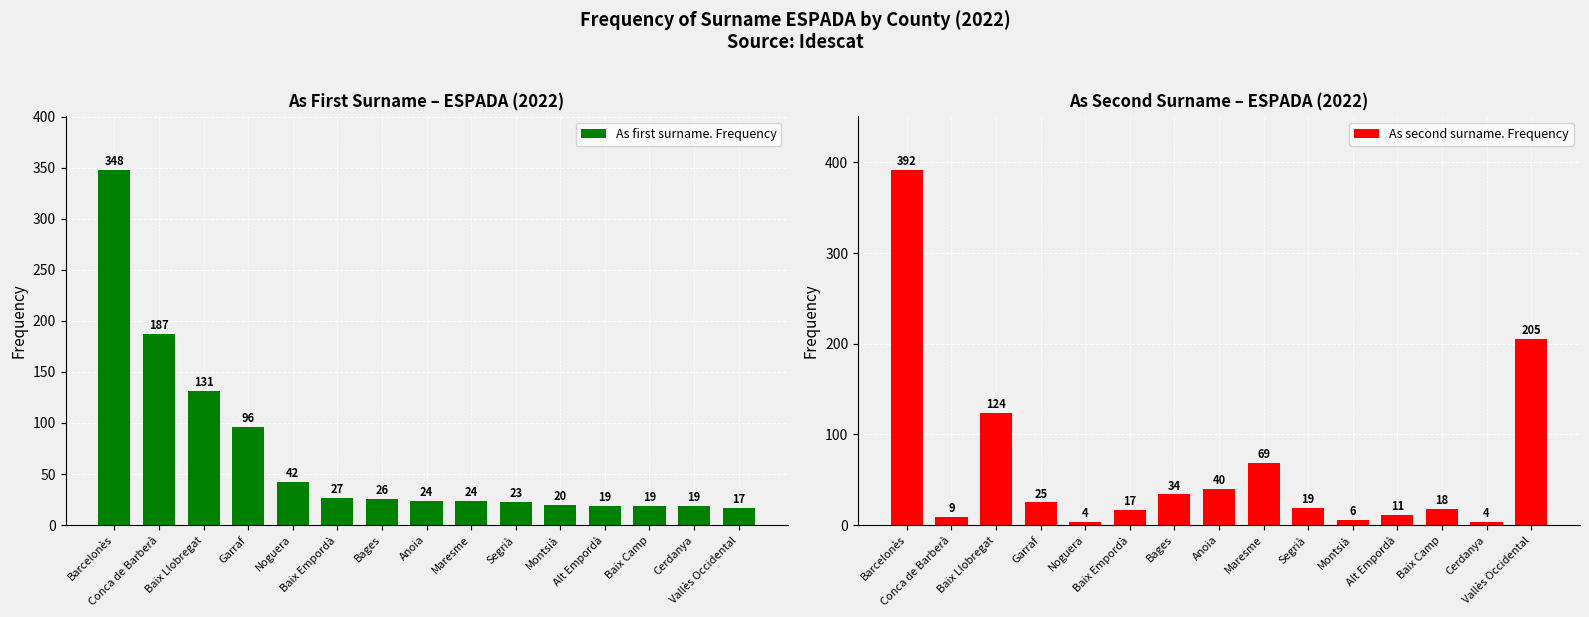

What is the sum of all As first surname. Frequency values?

1022